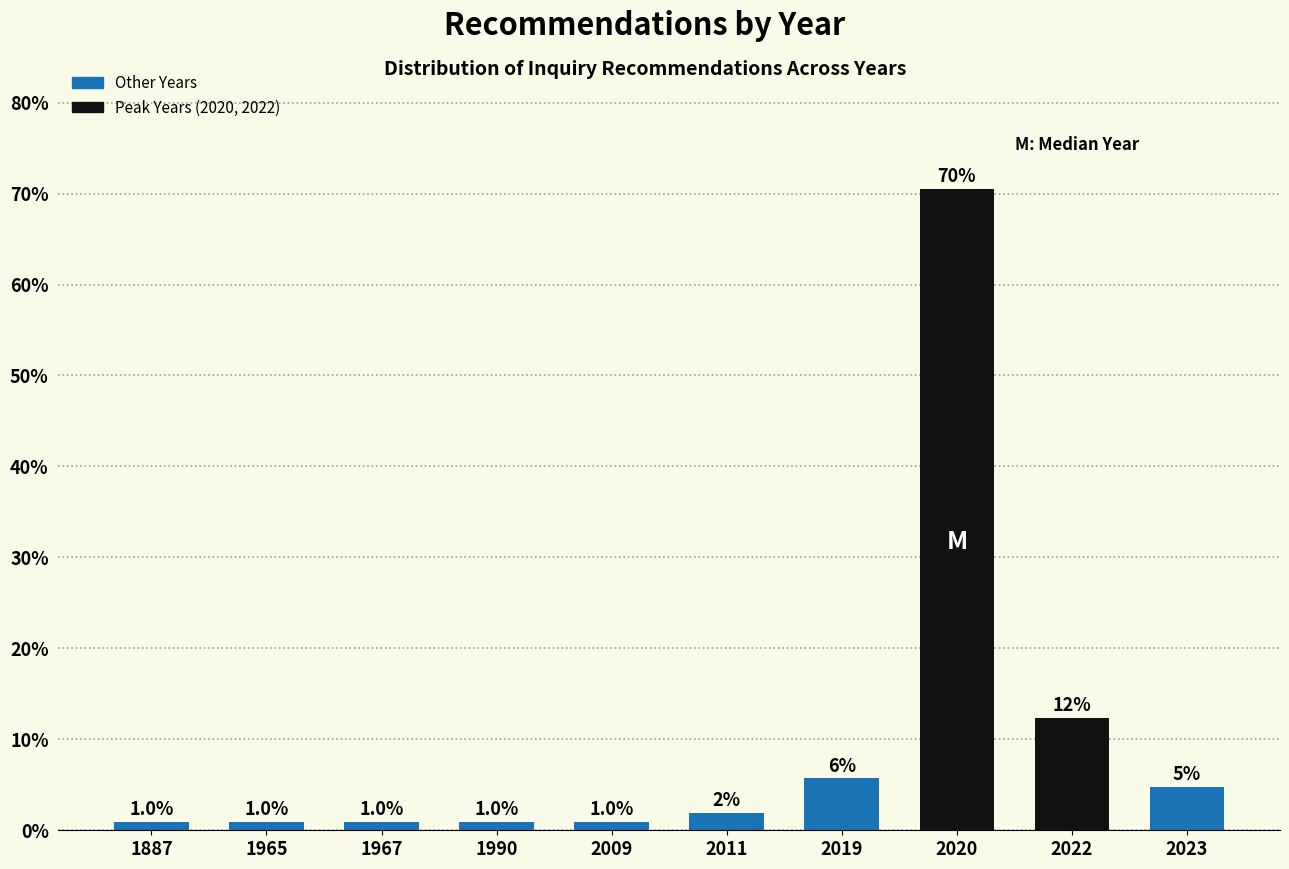

What is the value of the 5th bar from the left?

1.0